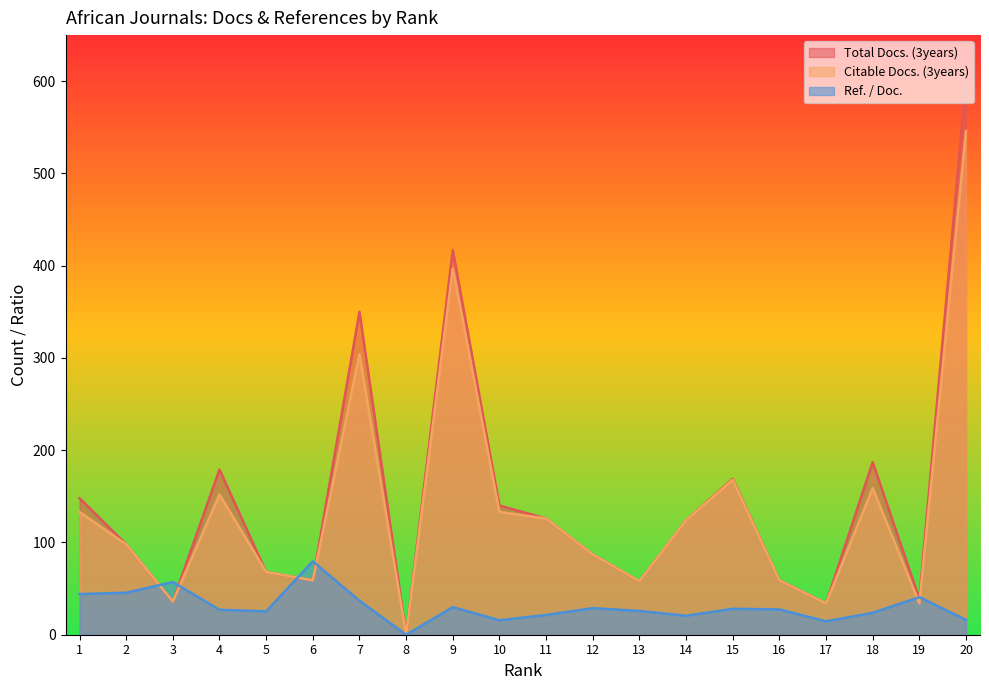

What are all the series names shown in the legend?

Total Docs. (3years), Citable Docs. (3years), Ref. / Doc.